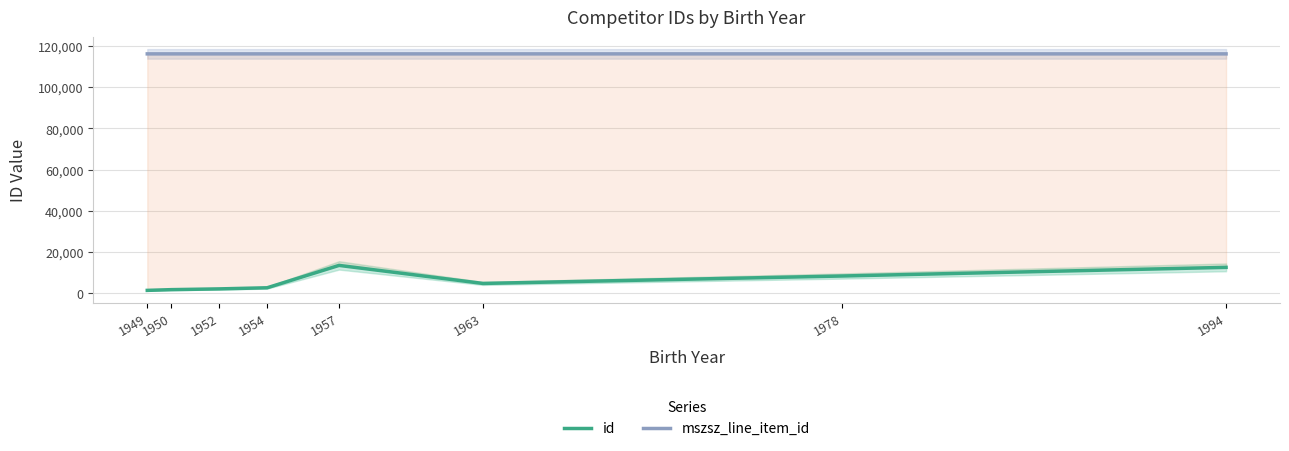

Does the chart display data point markers on the line(s)?

No